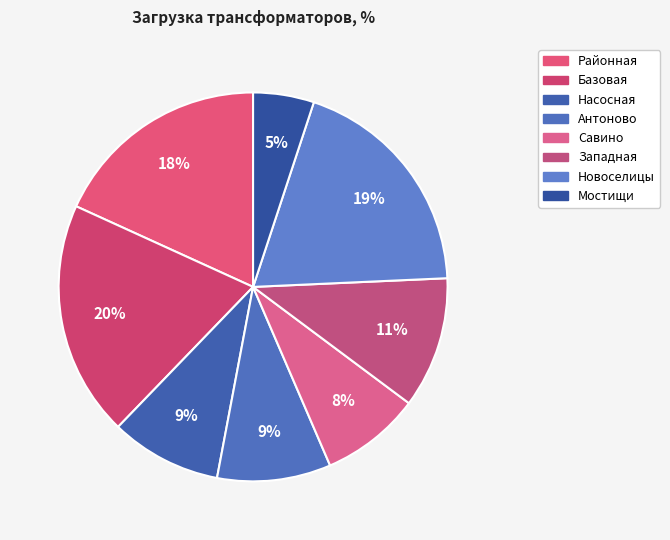

Count the number of slices in the pie.

8